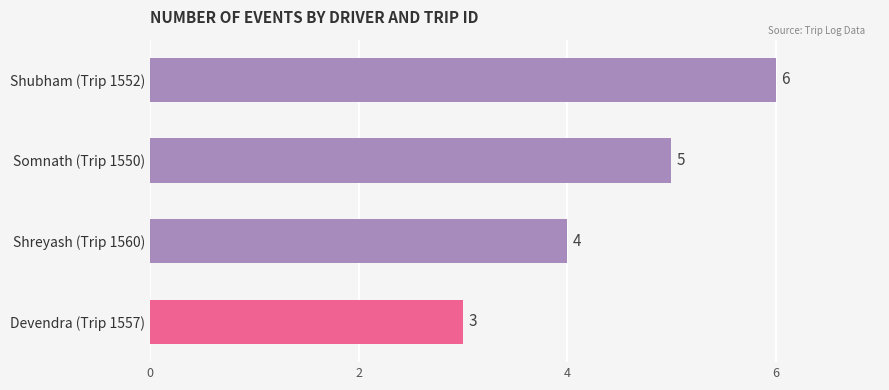

How many values are below 5?

2